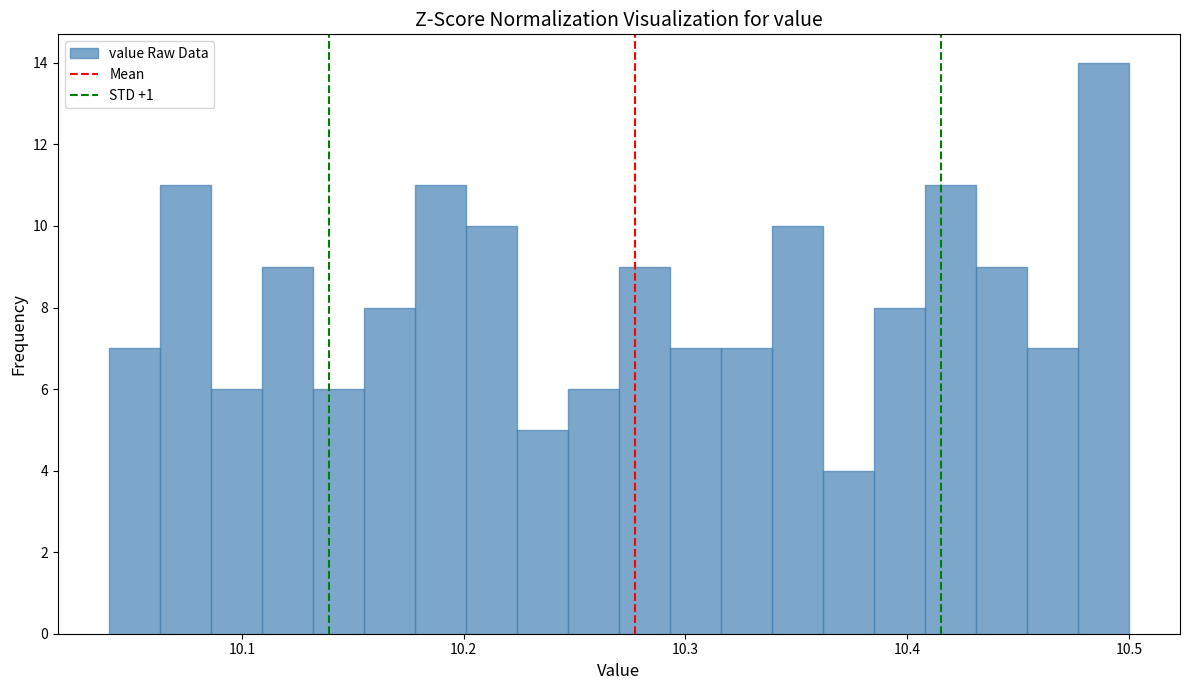

Around what value on the x-axis is the tallest bar? Give the approximate position of its centre, as read against the axis.

10.49